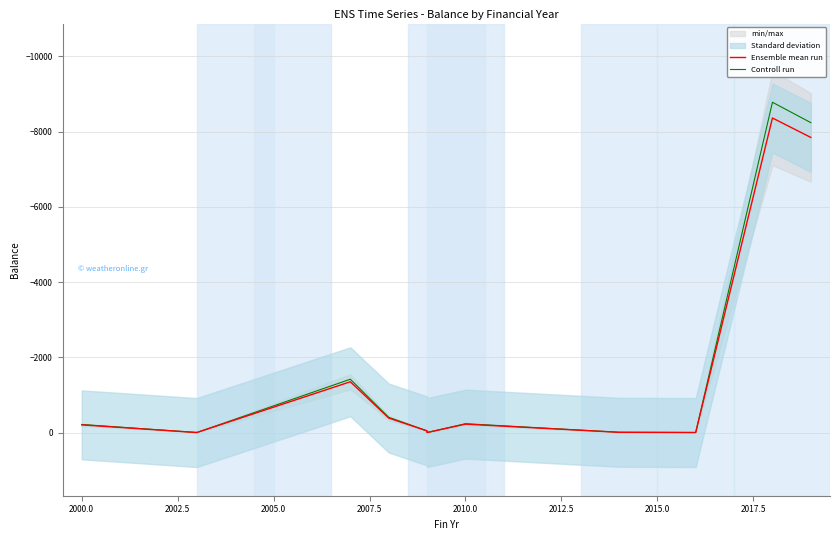

What is the lowest value of the Controll run series?

-8782.2